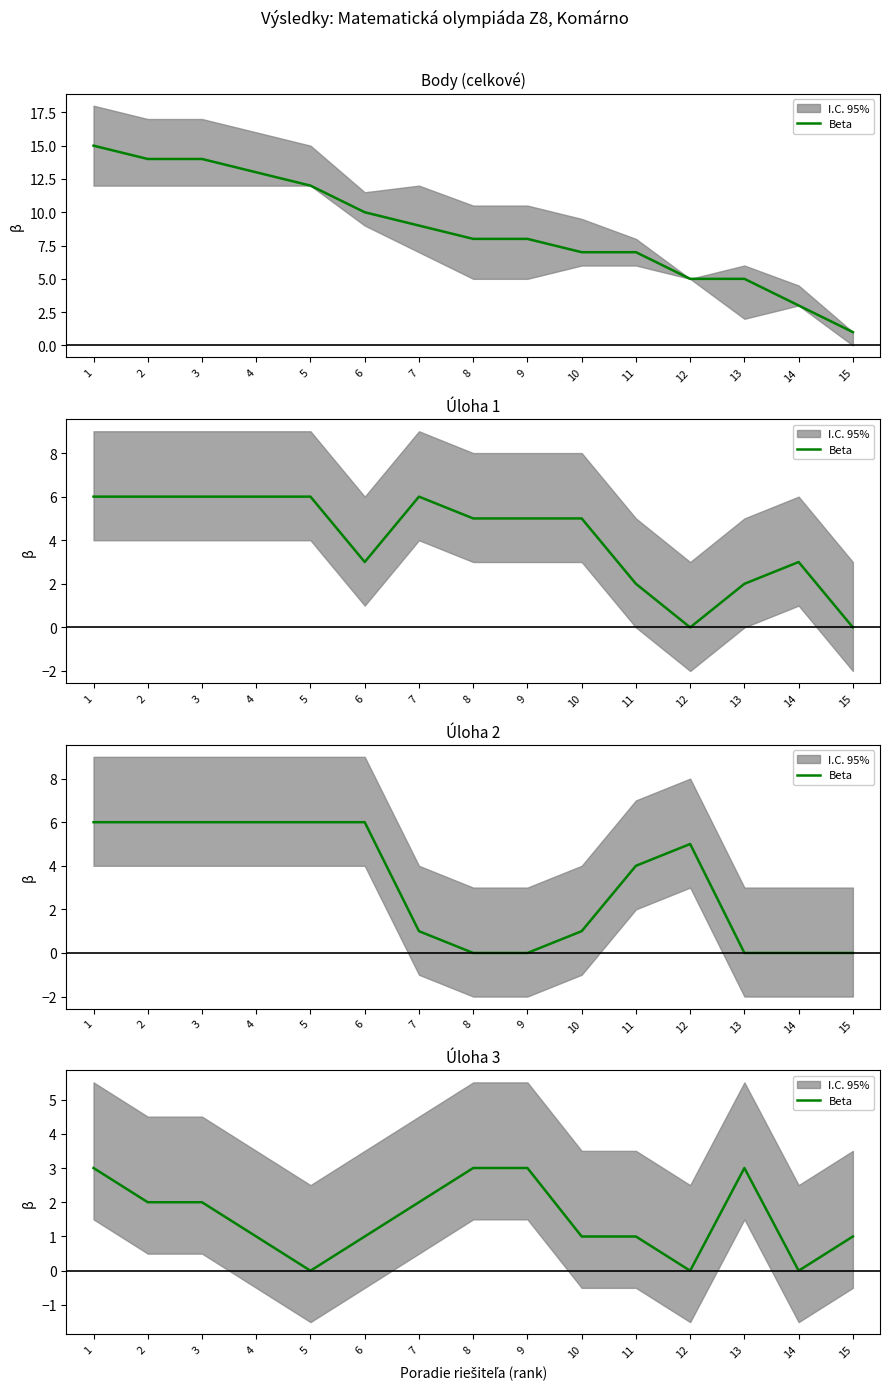

What is the sum of the values at 9 and 1?

6